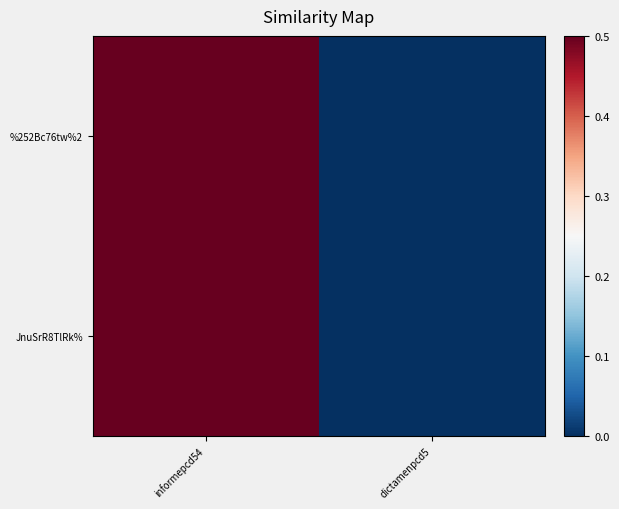

Reading left to right, what are all the values shown in this chart?

%252Bc76tw%2: informepcd54=0.5	dictamenpcd5=0.0
JnuSrR8TlRk%: informepcd54=0.5	dictamenpcd5=0.0